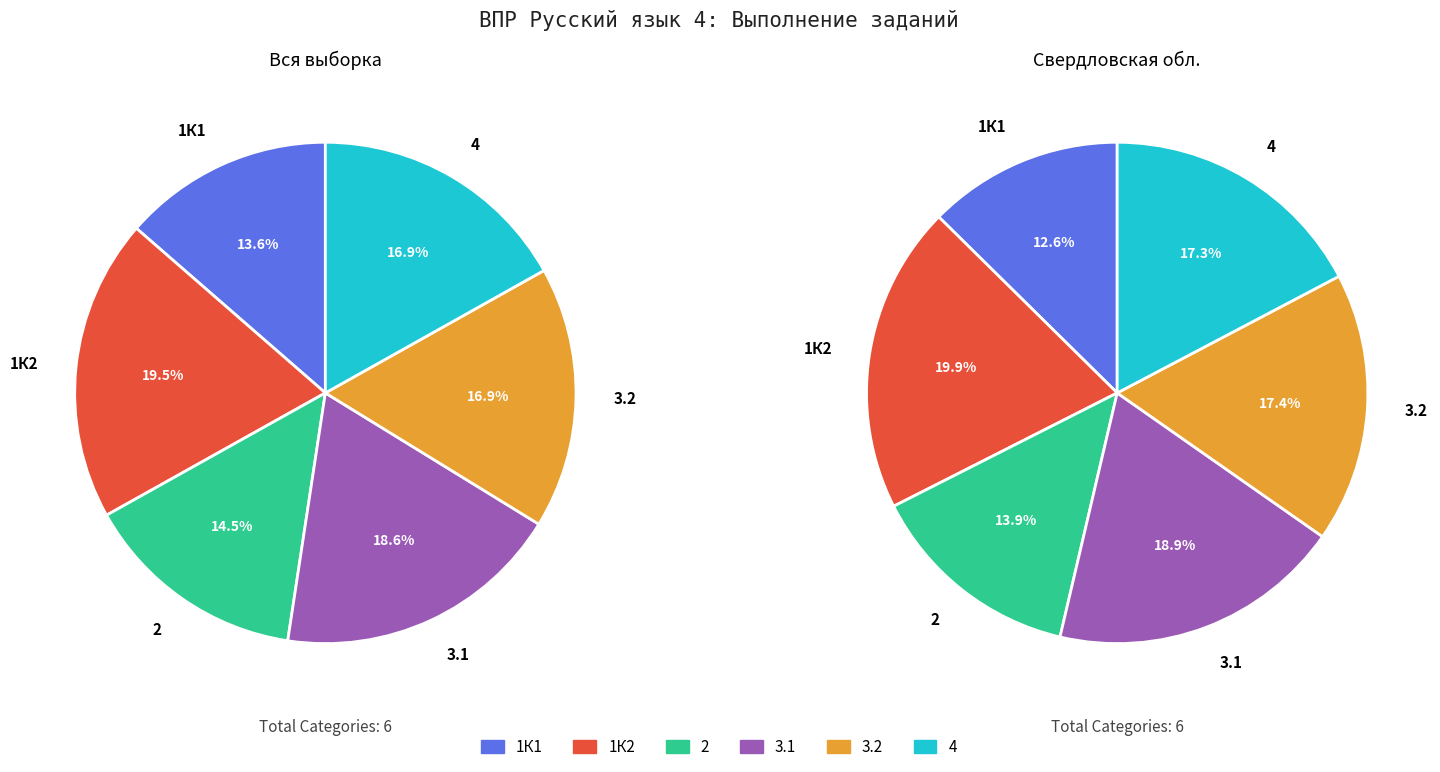

To the nearest percent, what percentage of the pie is 1К2?

20%